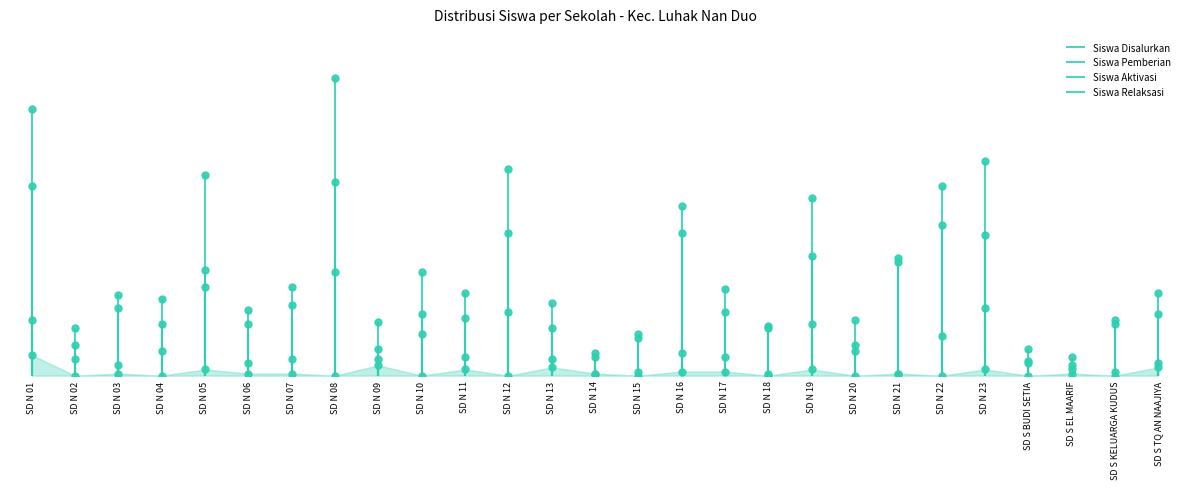

Where does the Siswa Relaksasi series first go above 3?

SD N 01